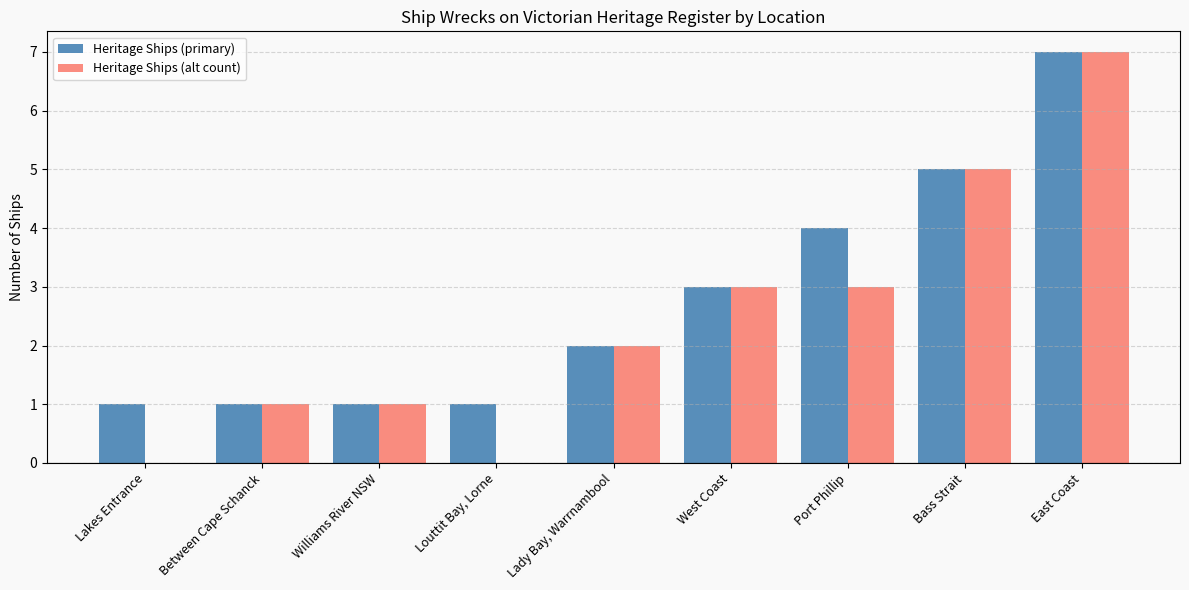

Which series has the widest spread of values?

Heritage Ships (alt count)